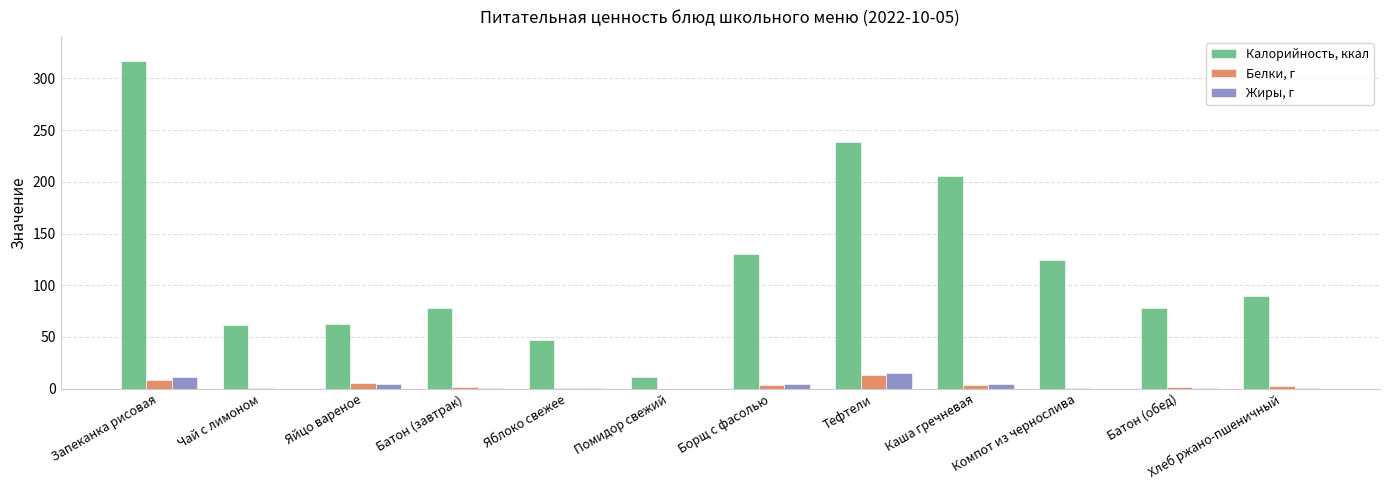

What is the maximum value for Белки, г?

13.3